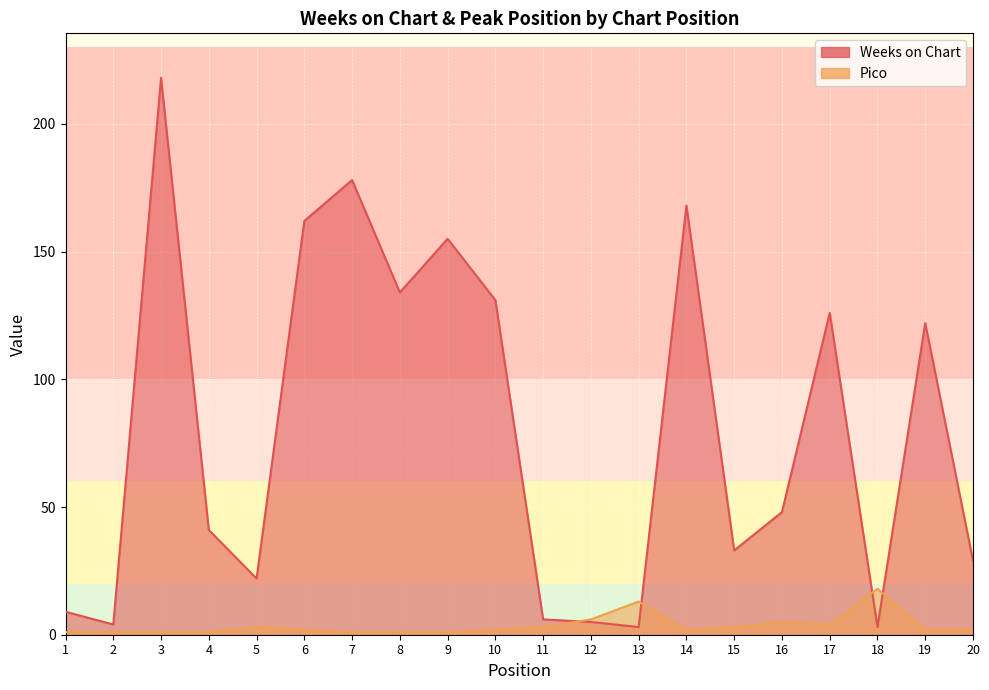

Rank the categories by Pico value from lowest to highest.

1, 2, 3, 4, 7, 8, 9, 6, 10, 14, 19, 20, 5, 11, 15, 17, 16, 12, 13, 18